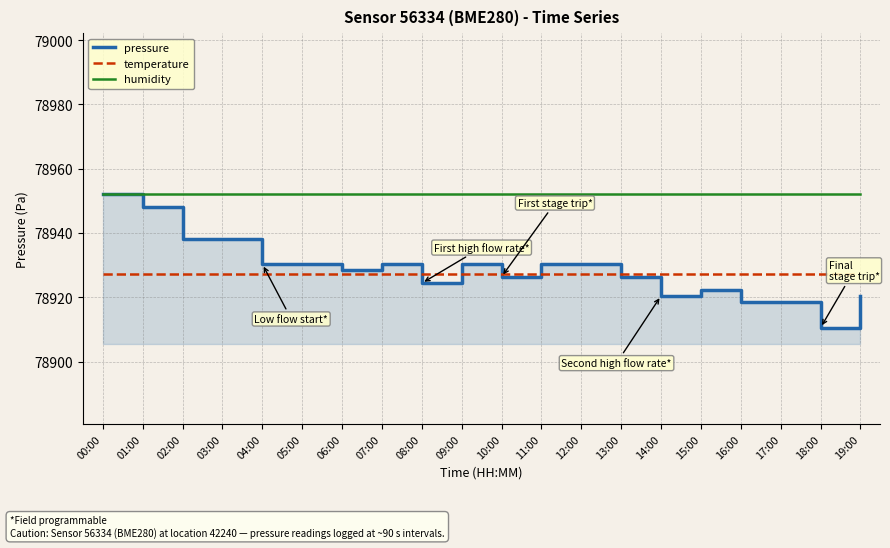

The value of pressure at 12:00 is 78930.3. True or false?

True